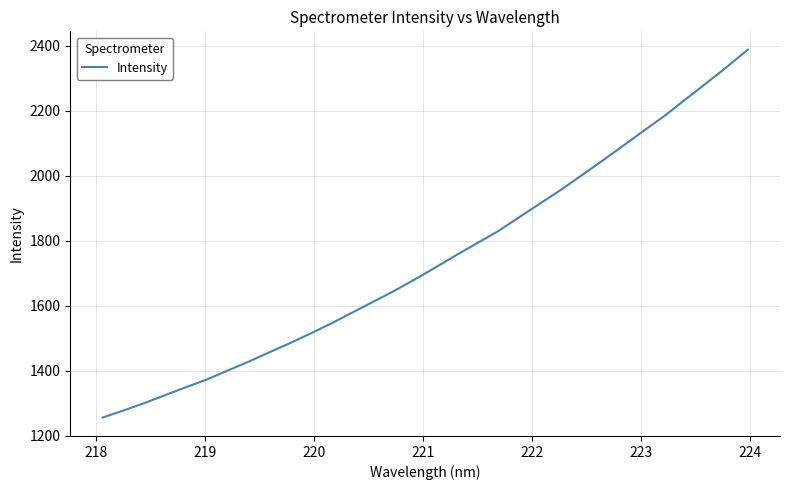

What is the maximum value shown in the chart?

2387.5